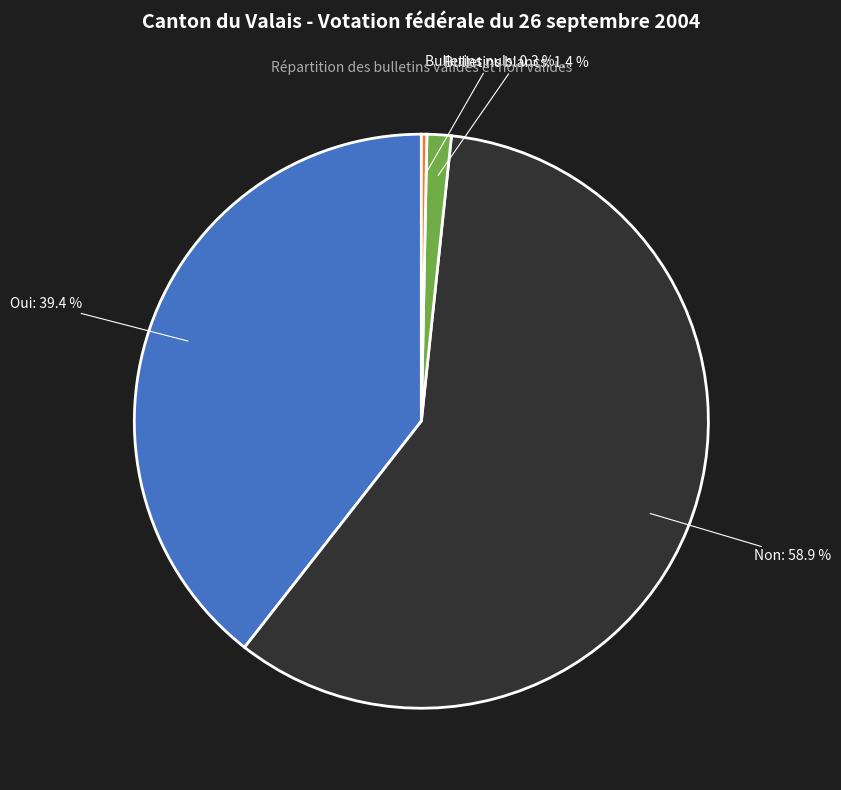

Does any single category account for the majority?

Yes